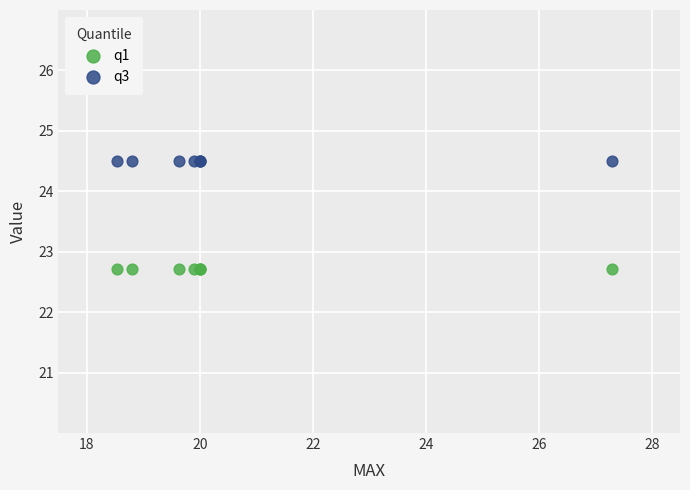

What are all the series names shown in the legend?

q1, q3